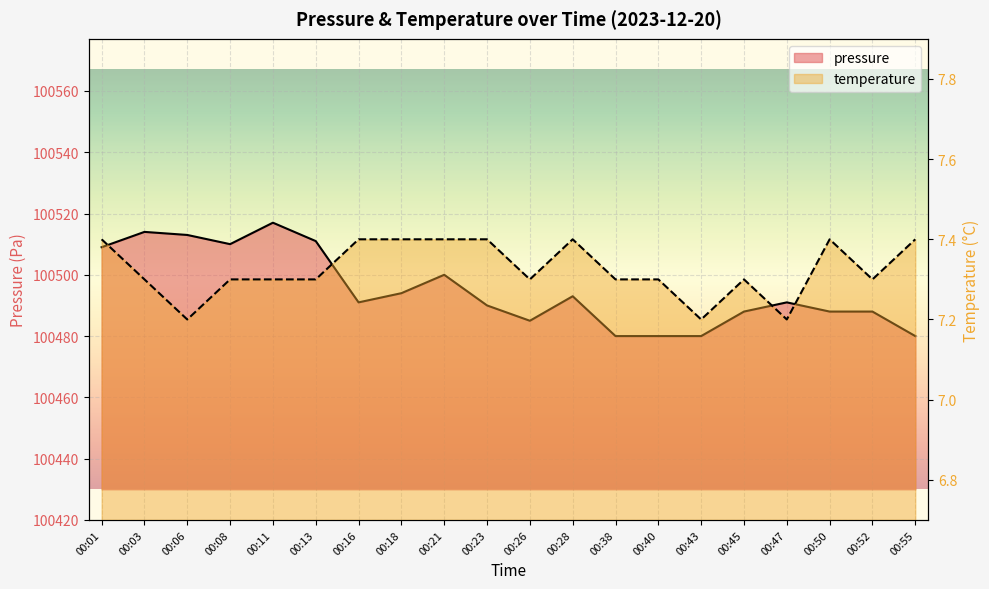

The pressure series shows 177101.7 at 00:52. True or false?

False